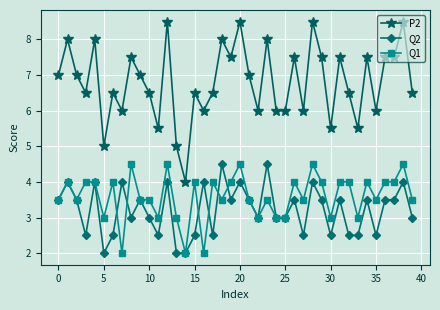

What is the greatest value displayed?

8.5